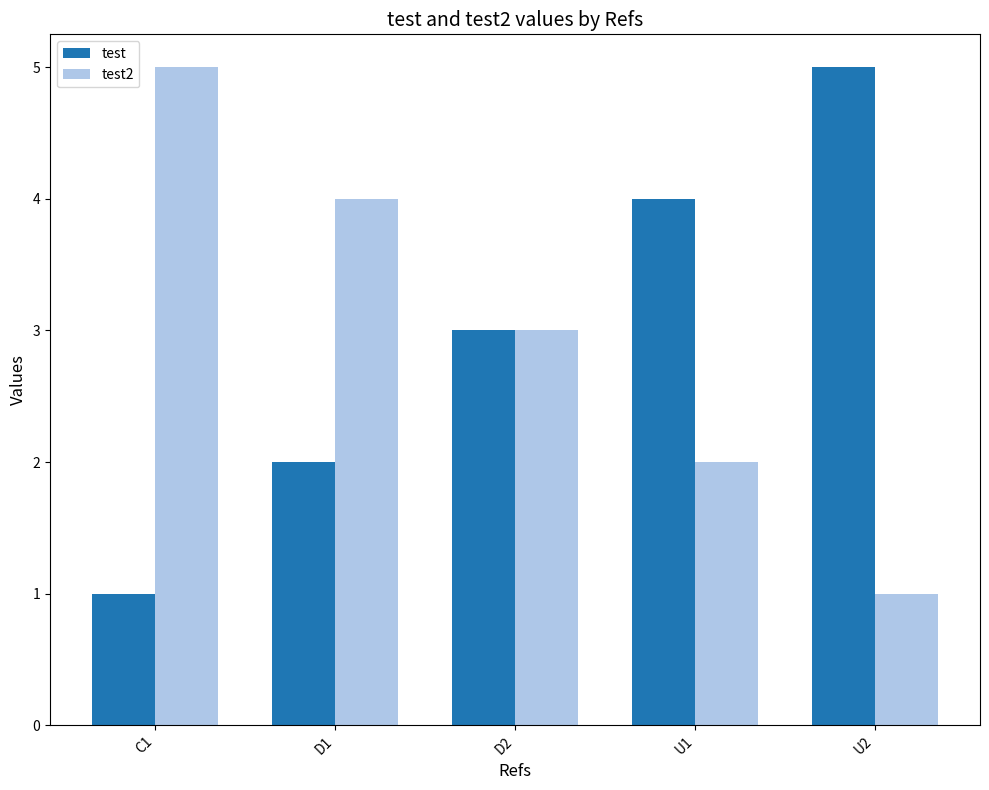

Is the value of test at U1 greater than the value of test2 at U1?

Yes